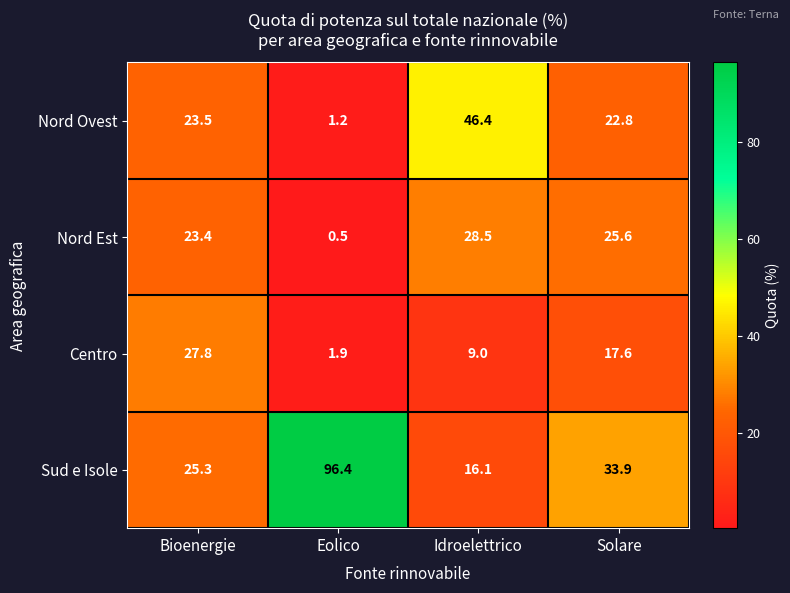

How many data points does each series have?

4